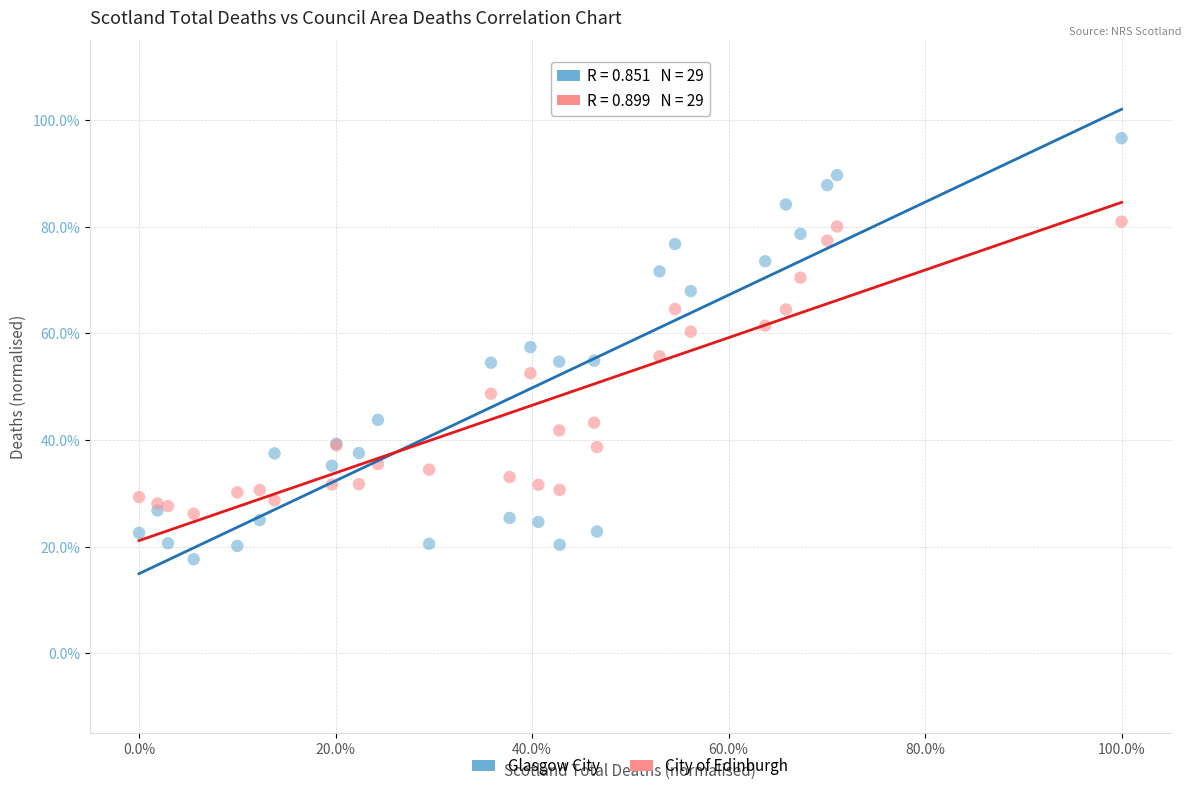

Which series contains the highest Y value?

Glasgow City